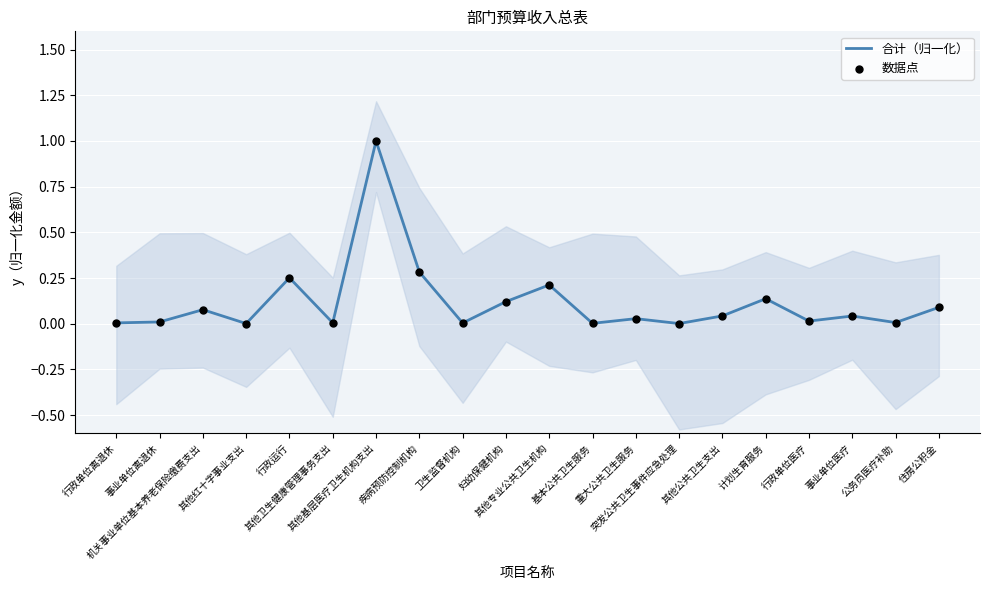

Is the value of 数据点 at 机关事业单位基本养老保险缴费支出 greater than the value of 合计（归一化） at 行政运行?

No